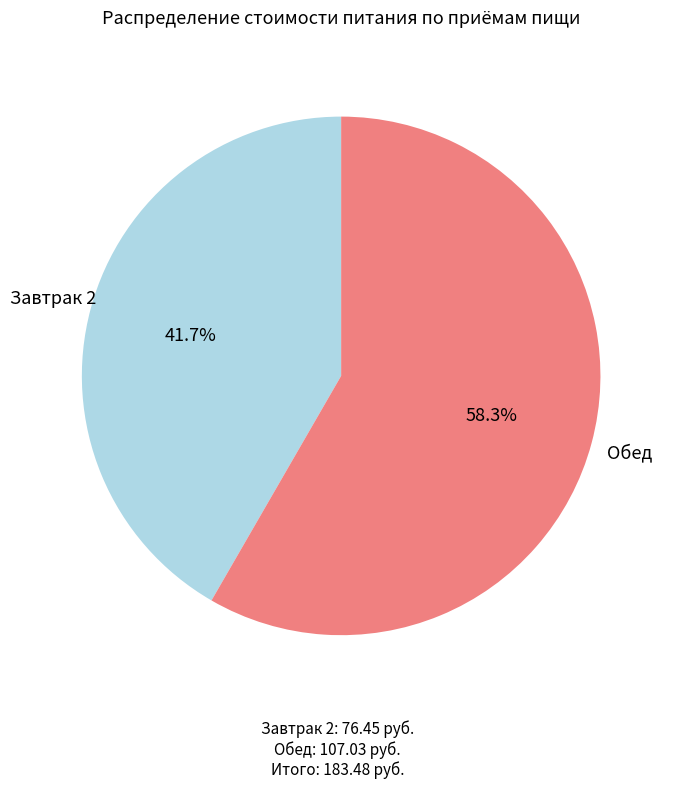

Which slice is the largest?

Обед